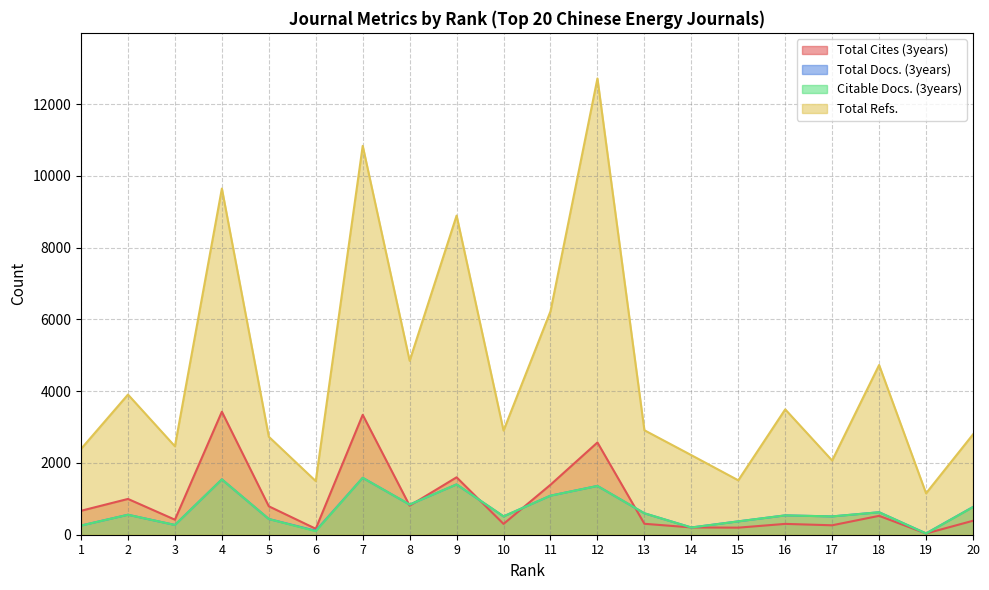

List the labels in order of Total Refs. value, smallest first.

19, 6, 15, 17, 14, 1, 3, 5, 20, 10, 13, 16, 2, 18, 8, 11, 9, 4, 7, 12